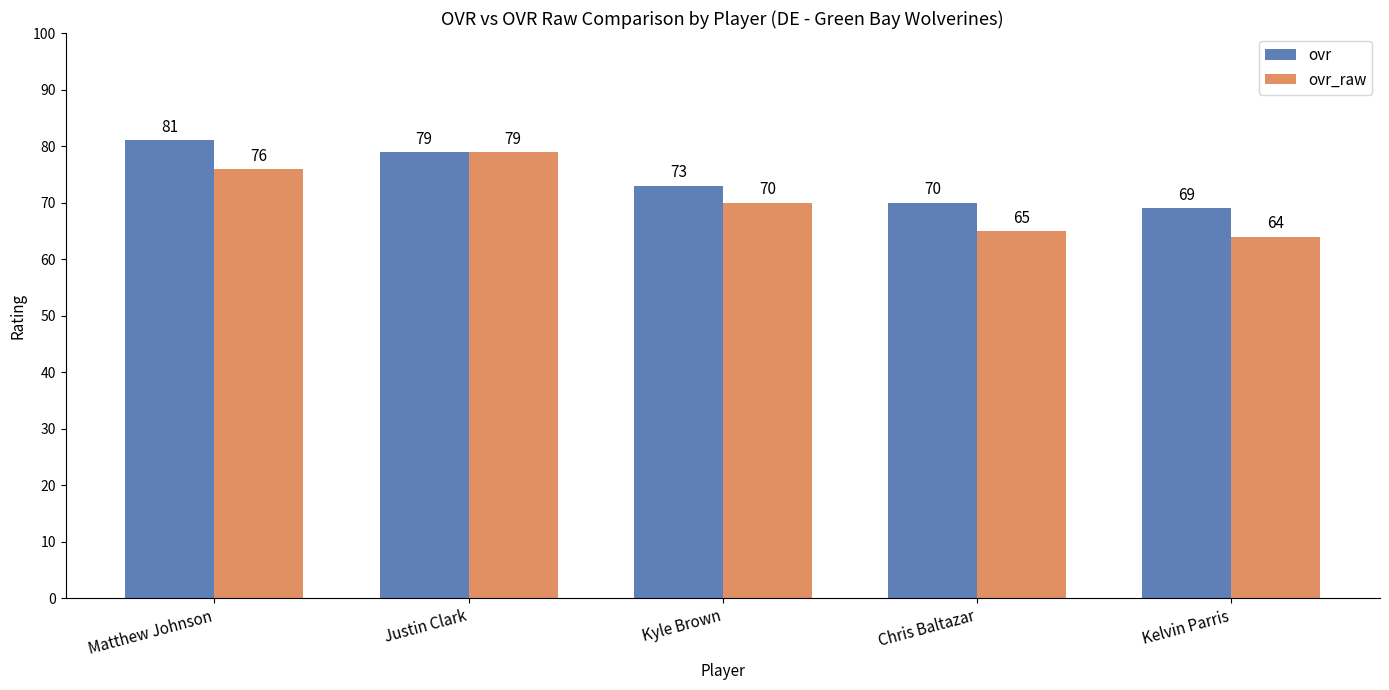

Count the number of data series in this chart.

2